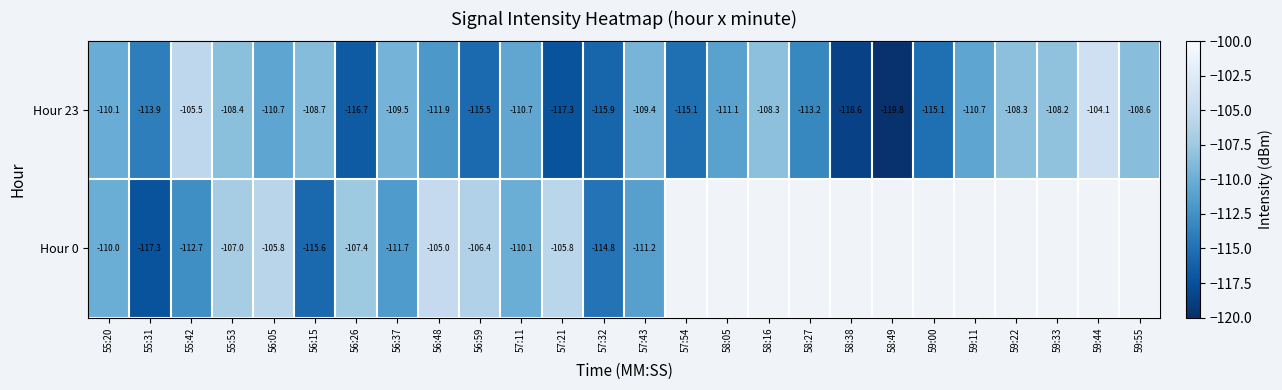

At which category is the sum across all series the highest?

55:53